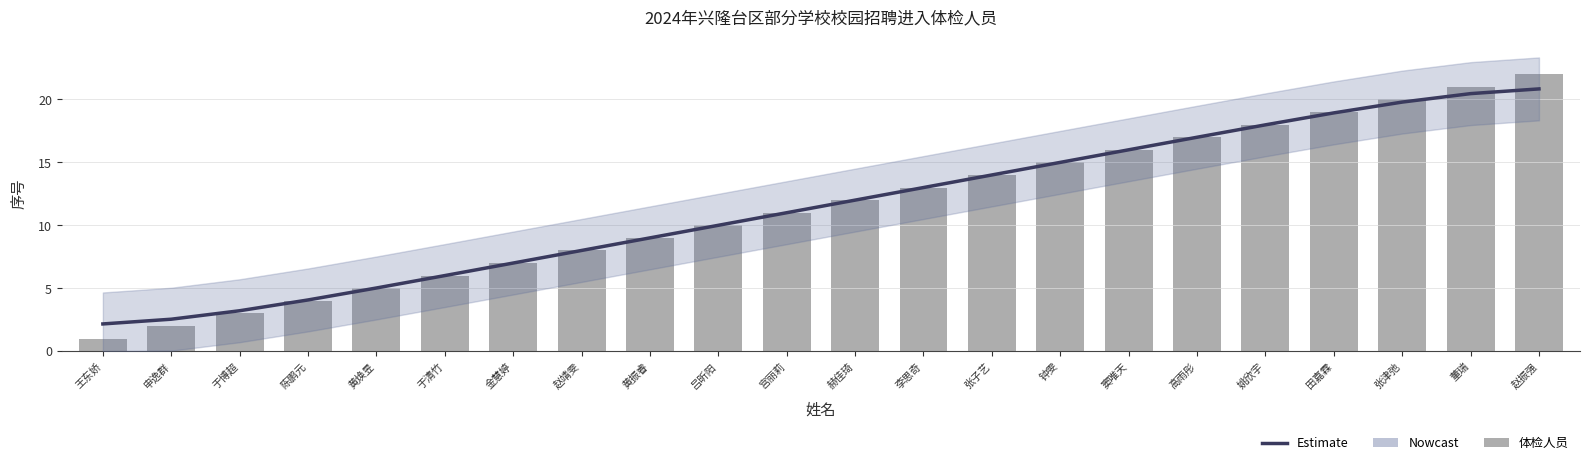

True or false: the data shows 9 at 窦唯天.

False